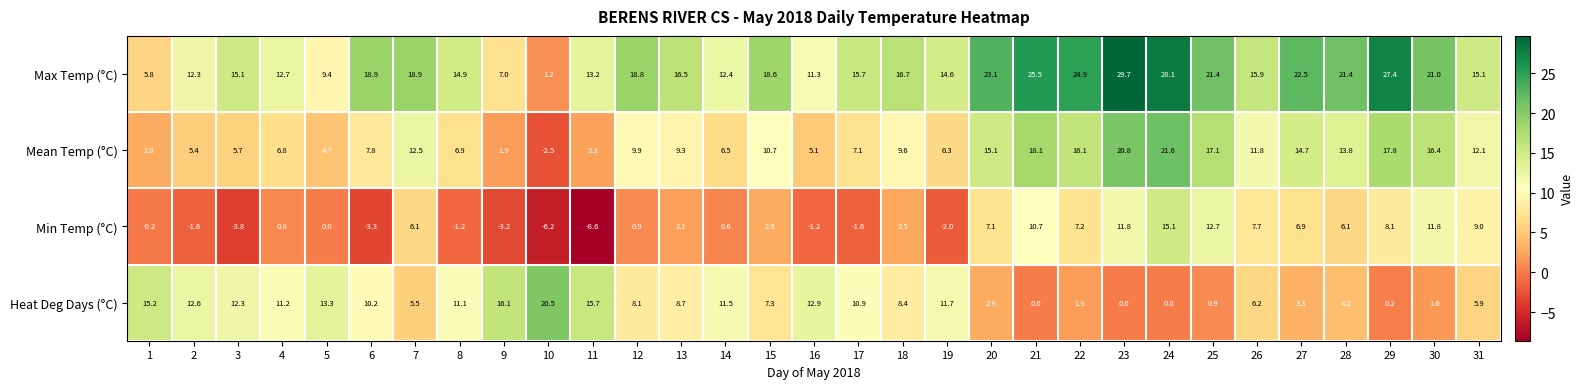

At which label does Min Temp (°C) reach its minimum?

11